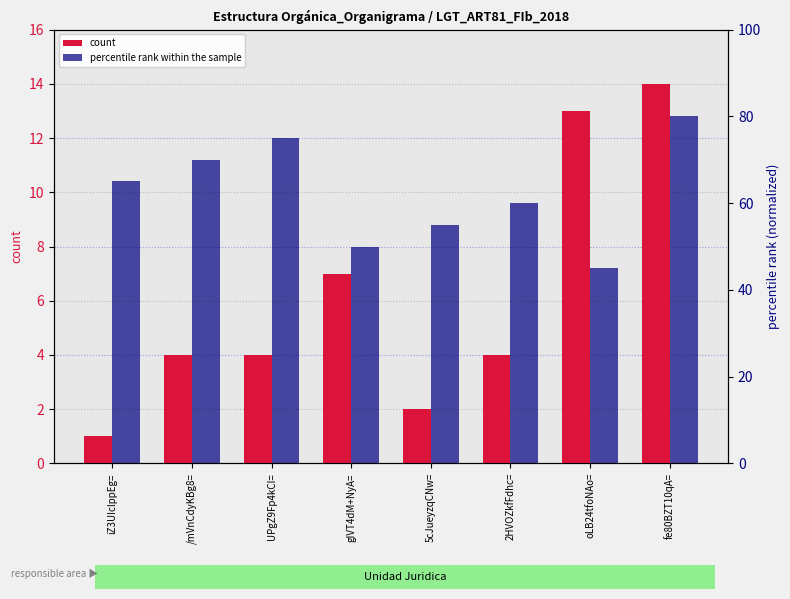

How many bars are there in total?

16